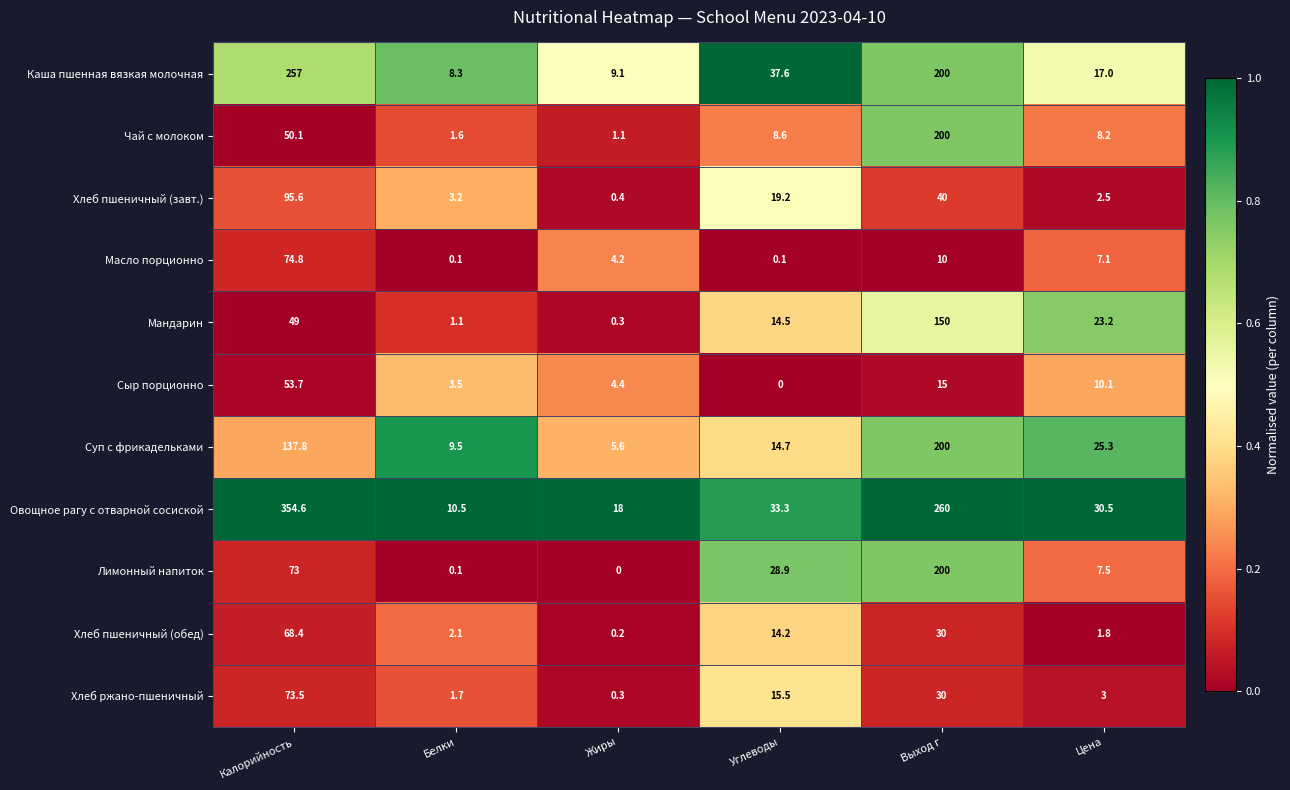

Which series changed the most between Калорийность and Выход г?

Чай с молоком